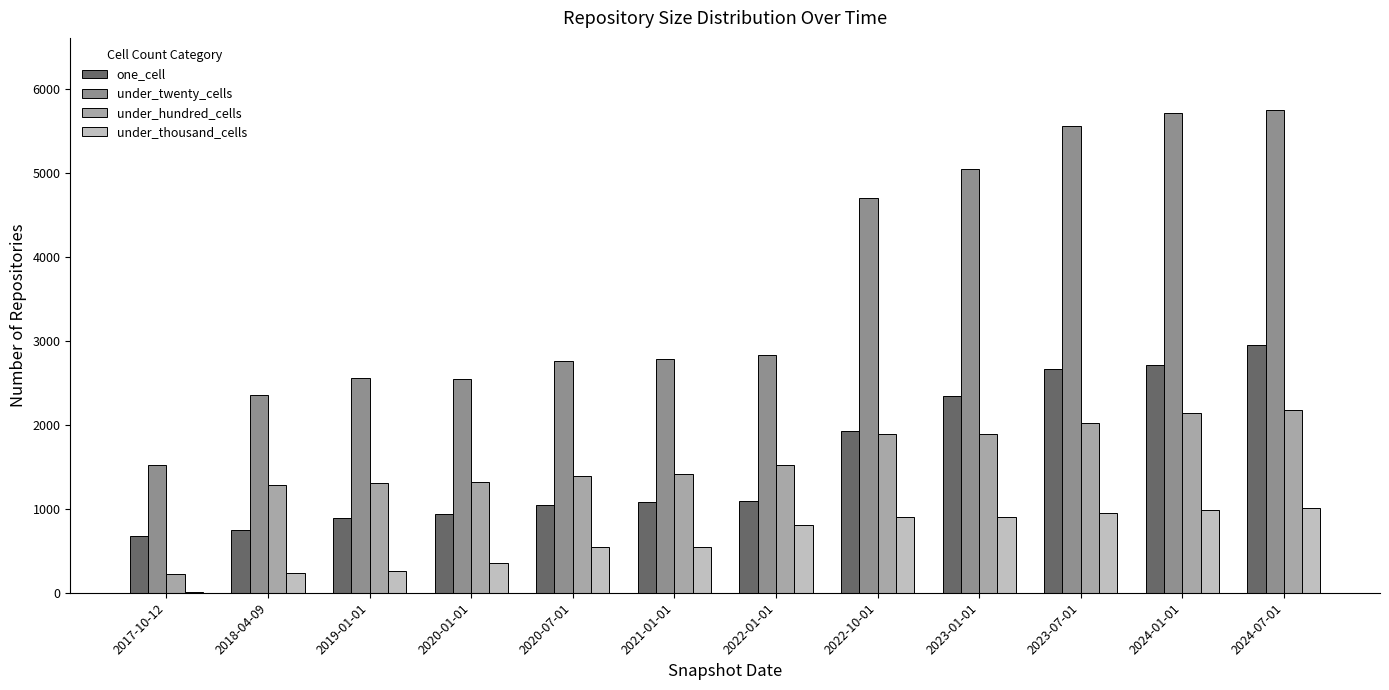

How many categories are shown in the chart?

12